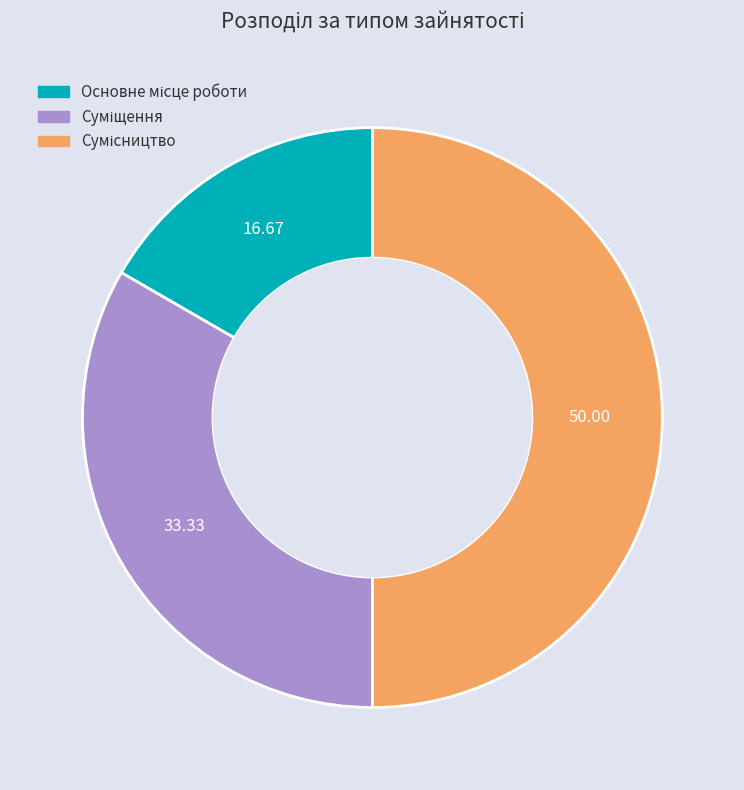

Which slice is the largest?

Сумісництво